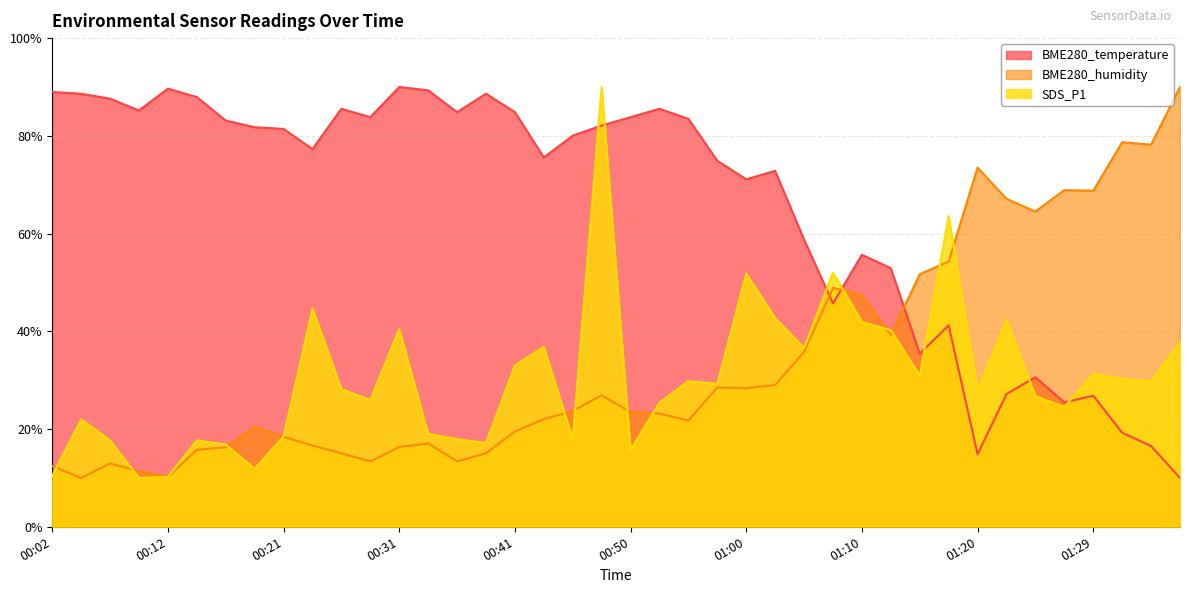

Between 00:29 and 00:43, which series saw the biggest shift?

SDS_P1